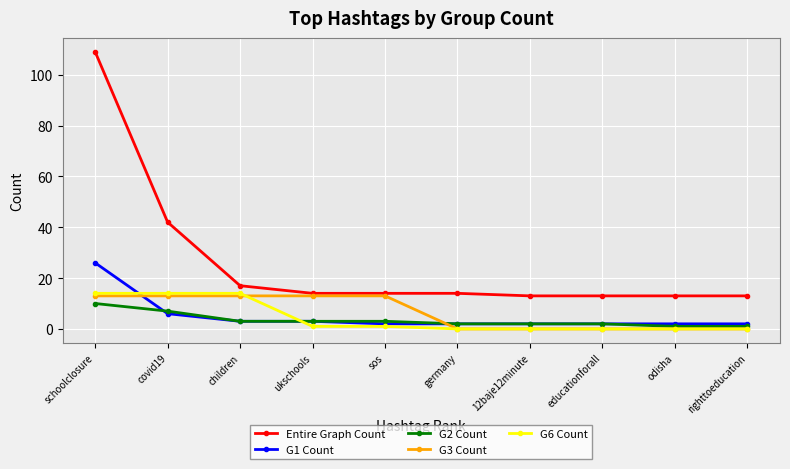

How many lines are shown in the chart?

5